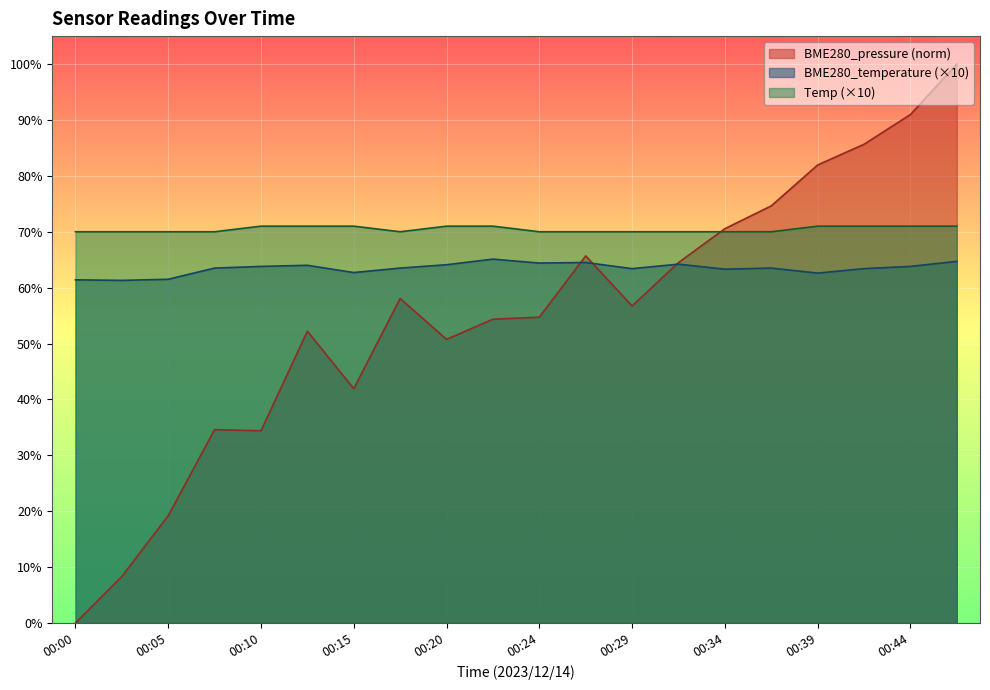

Which series has the largest total across all categories?

Temp (×10)